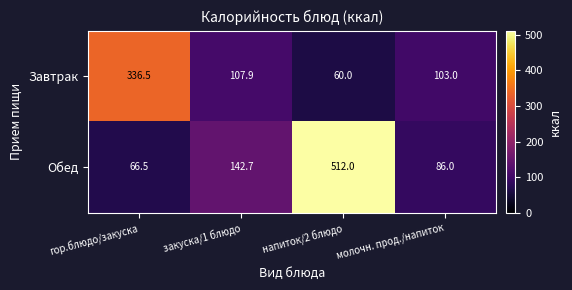

What is the sum of the Обед values at закуска/1 блюдо and гор.блюдо/закуска?

209.2